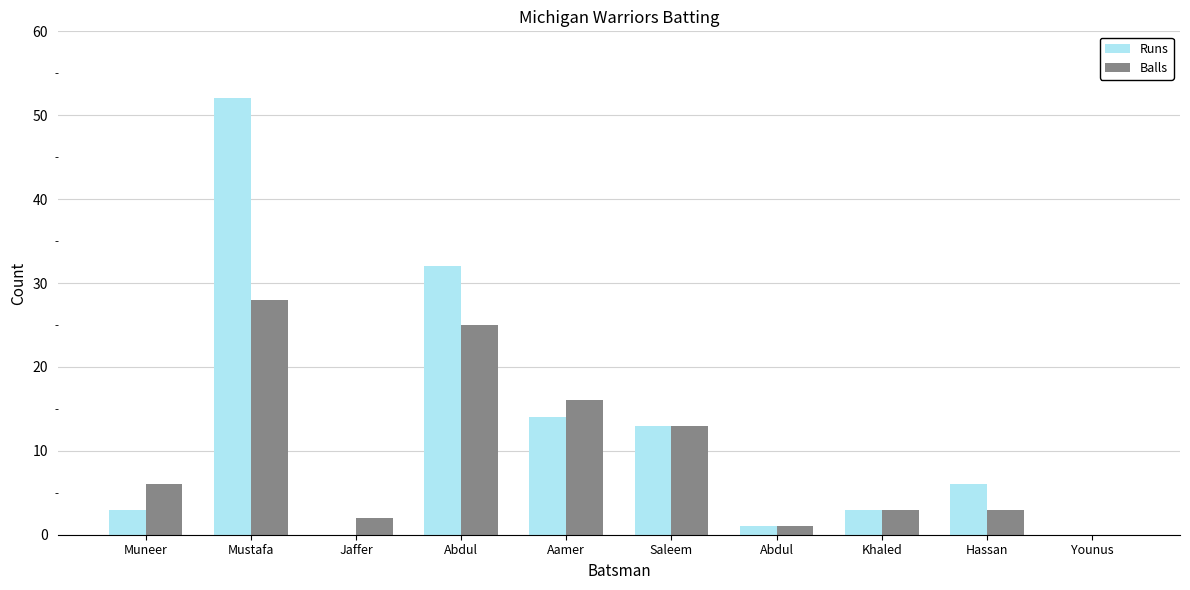

What are all the series names shown in the legend?

Runs, Balls